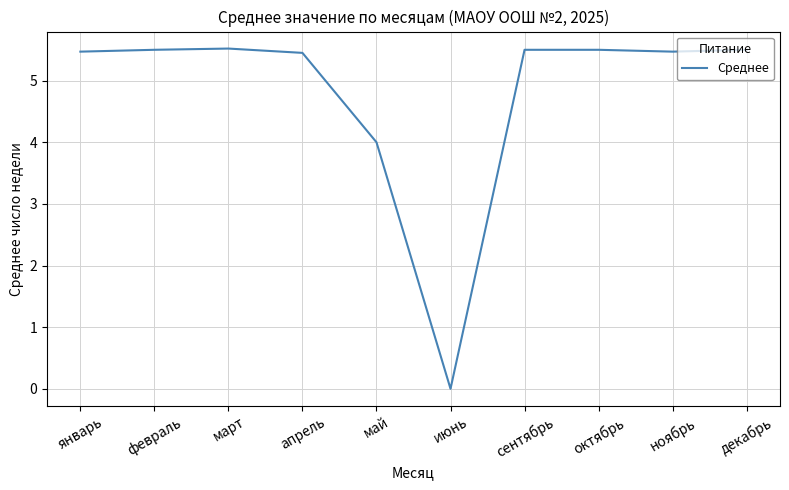

Reading left to right, transcribe all the data shown in this chart.

5.5	5.5	5.5	5.5	4.0	0.0	5.5	5.5	5.5	5.5